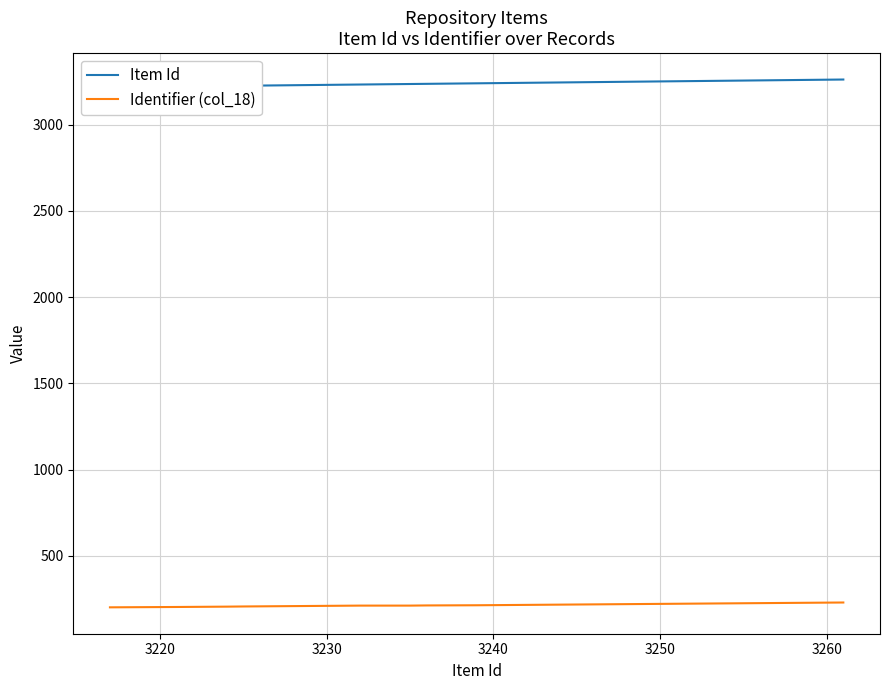

What is the highest value of the Identifier (col_18) series?

229